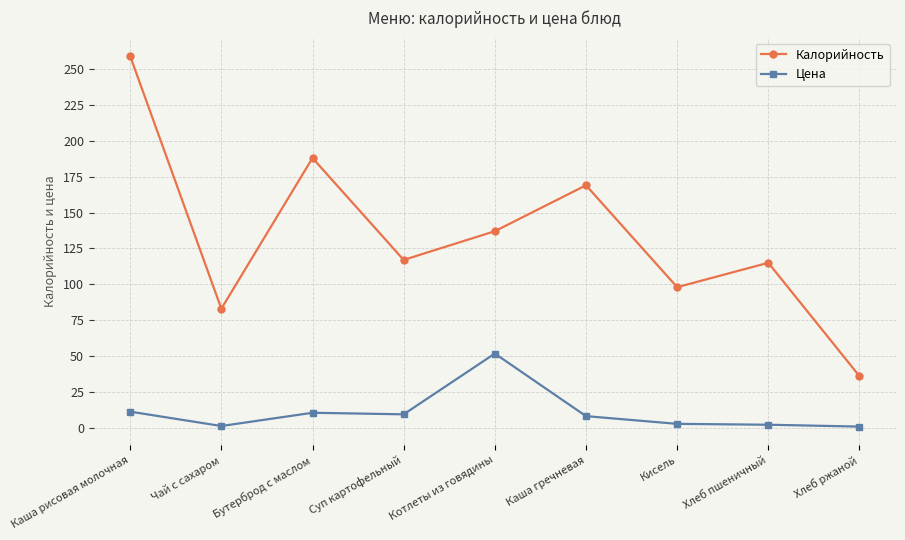

What are all the series names shown in the legend?

Калорийность, Цена